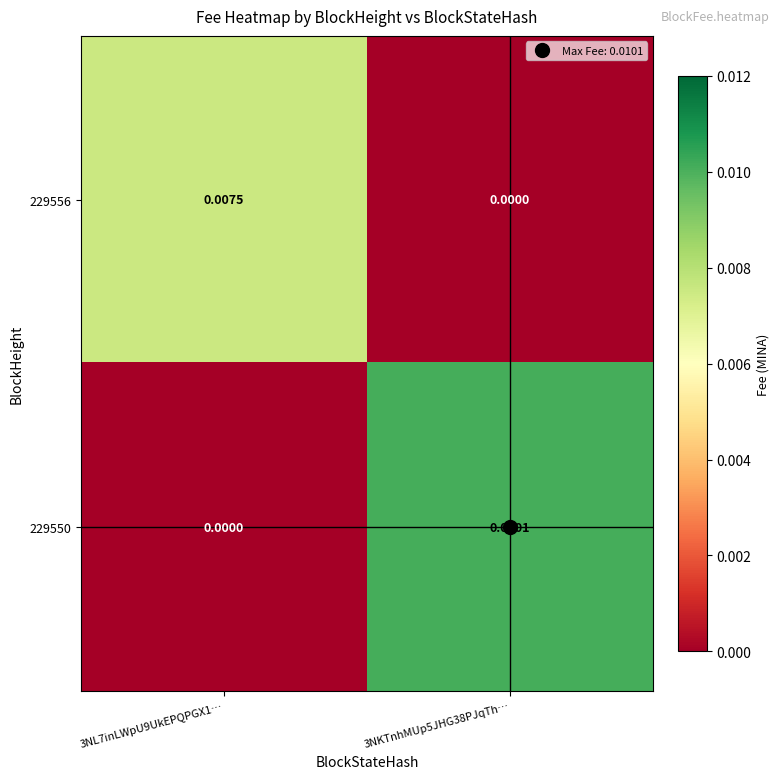

Between 3NL7inLWpU9UkEPQPGX1… and 3NKTnhMUp5JHG38PJqTh…, which is larger?

3NL7inLWpU9UkEPQPGX1…